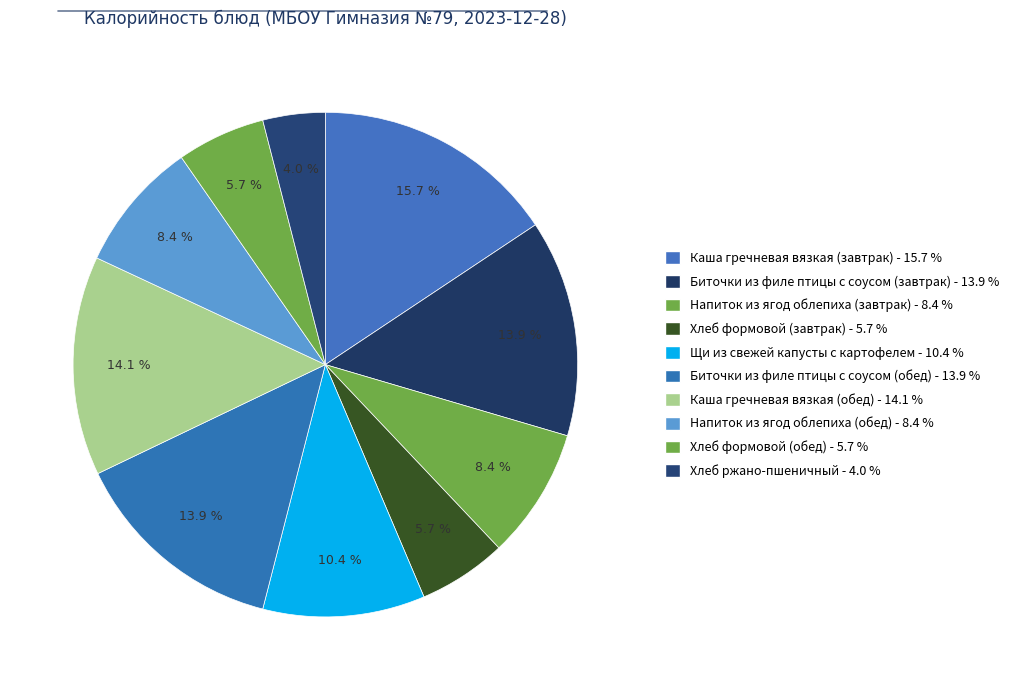

The Щи из свежей капусты с картофелем slice represents 22% of the pie. True or false?

False